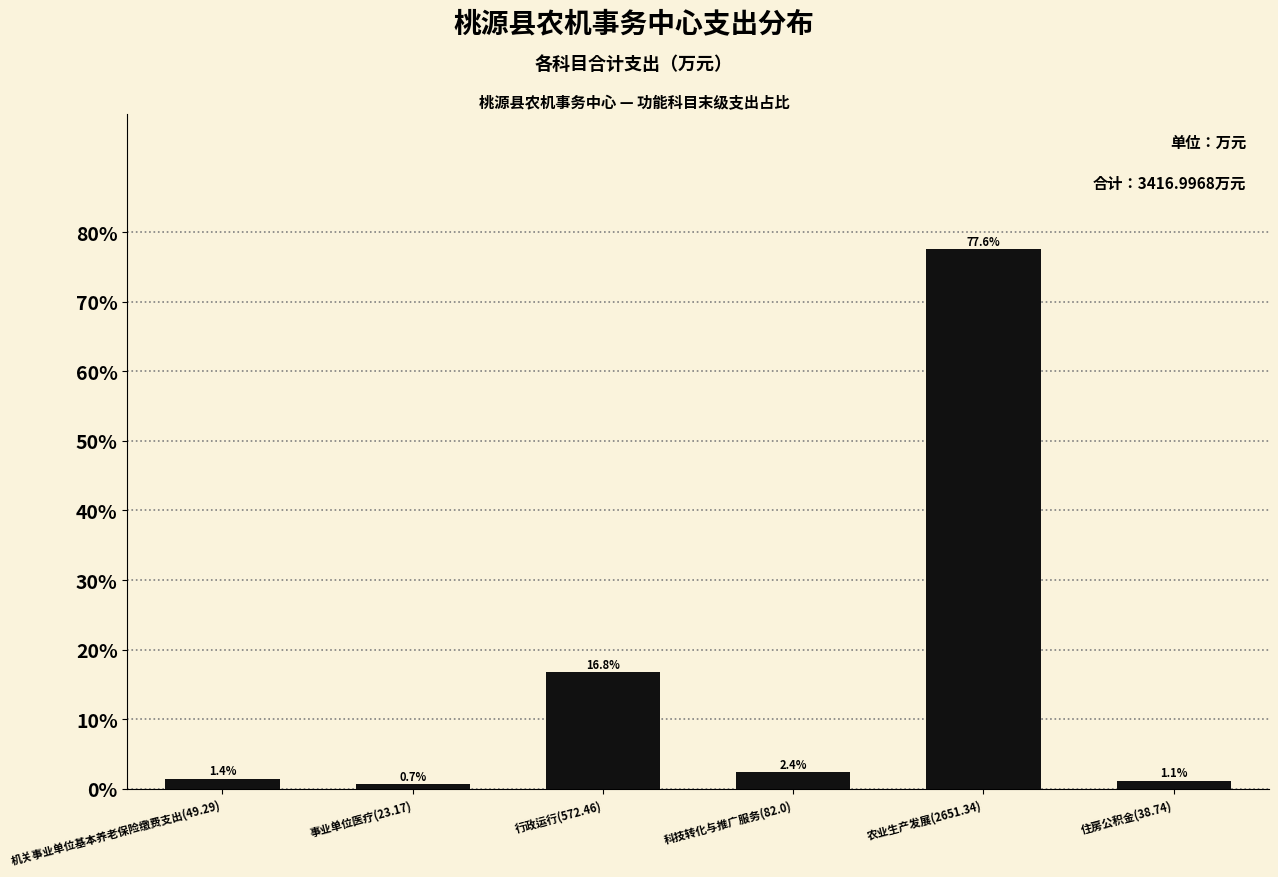

Reading left to right, transcribe all the data shown in this chart.

1.4	0.7	16.8	2.4	77.6	1.1